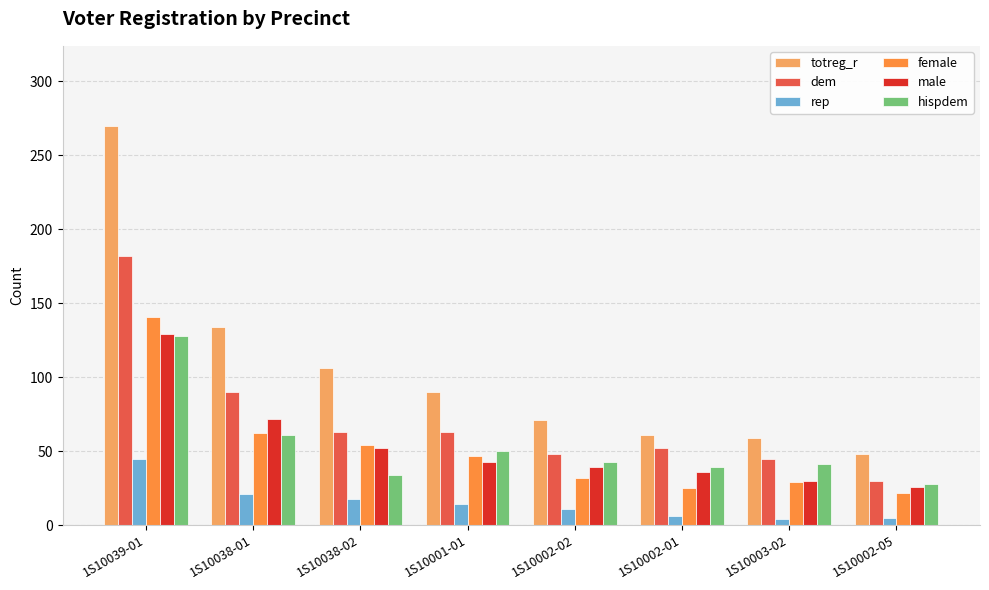

What position from the left is 1S10039-01?

1